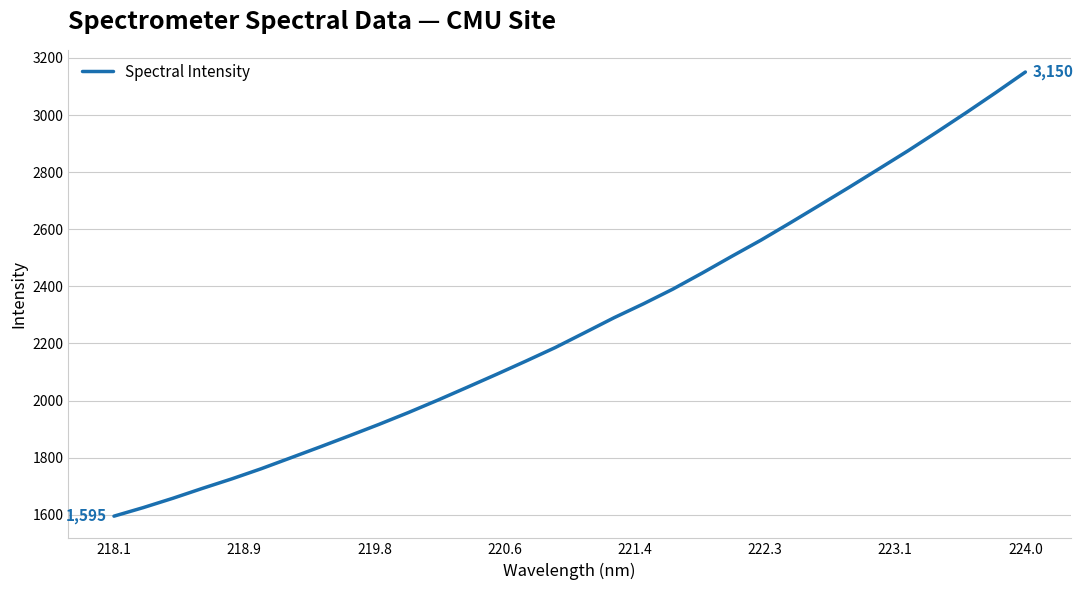

What is the greatest value displayed?

3150.5